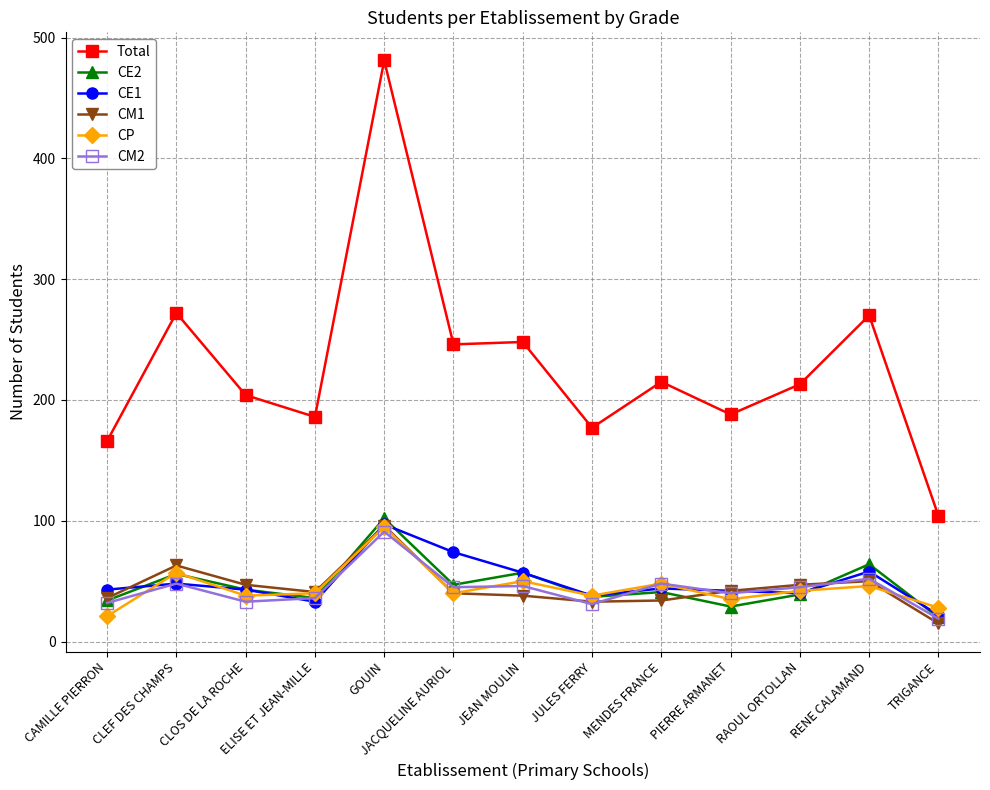

What is the label of the 1st point from the left?

CAMILLE PIERRON